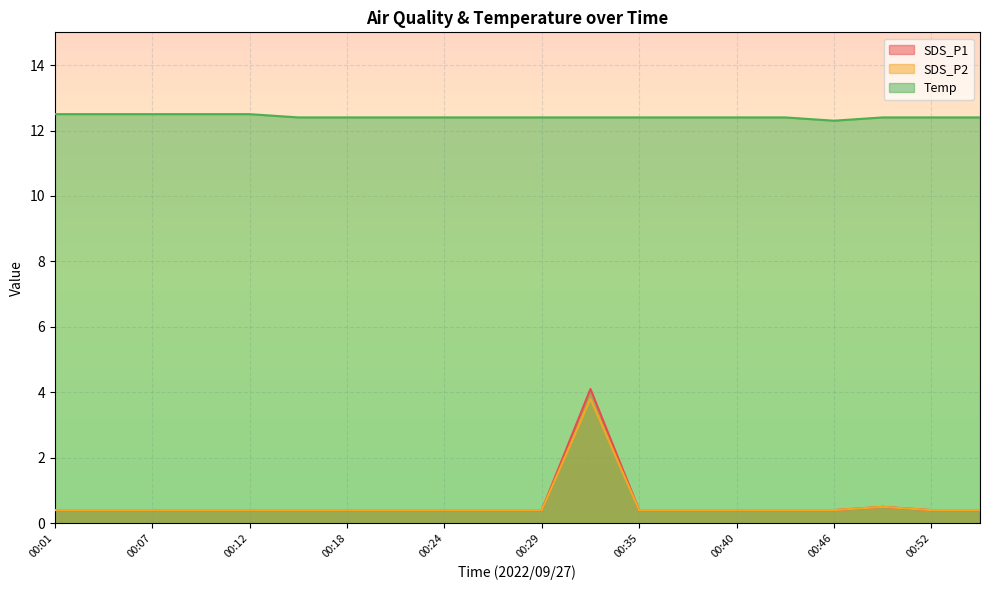

Does the chart display data point markers on the line(s)?

No